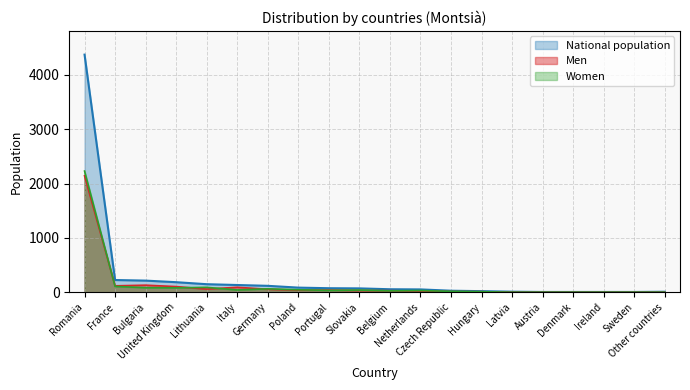

True or false: National population and Women cross at least once.

False